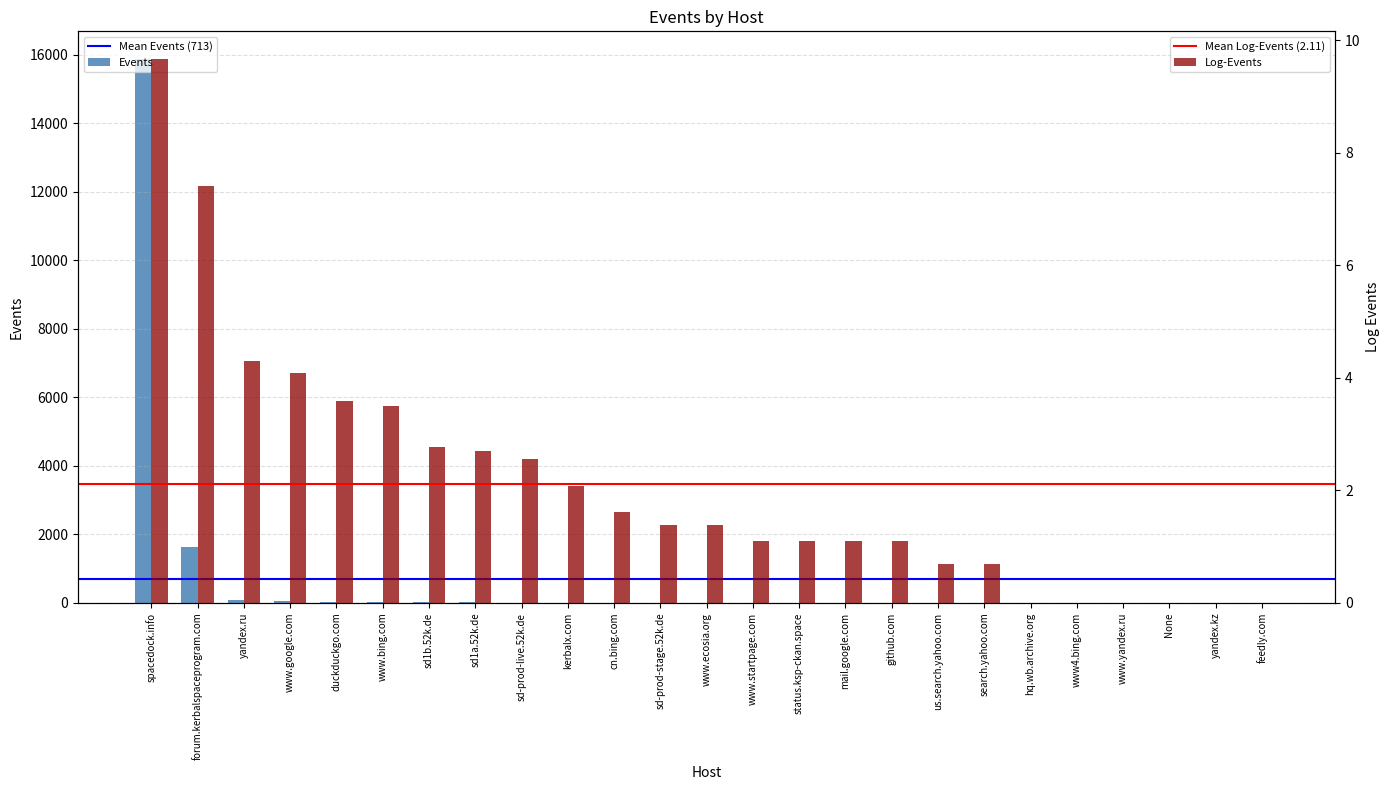

At which label is the value closest to 7945?

forum.kerbalspaceprogram.com